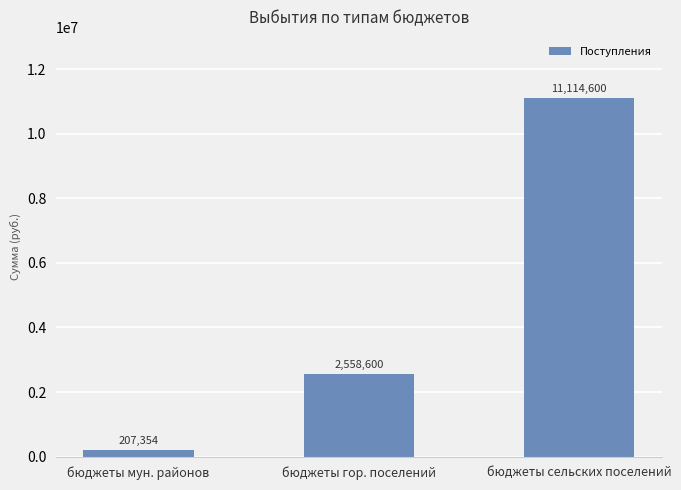

What is the label of the 1st bar from the right?

бюджеты сельских поселений